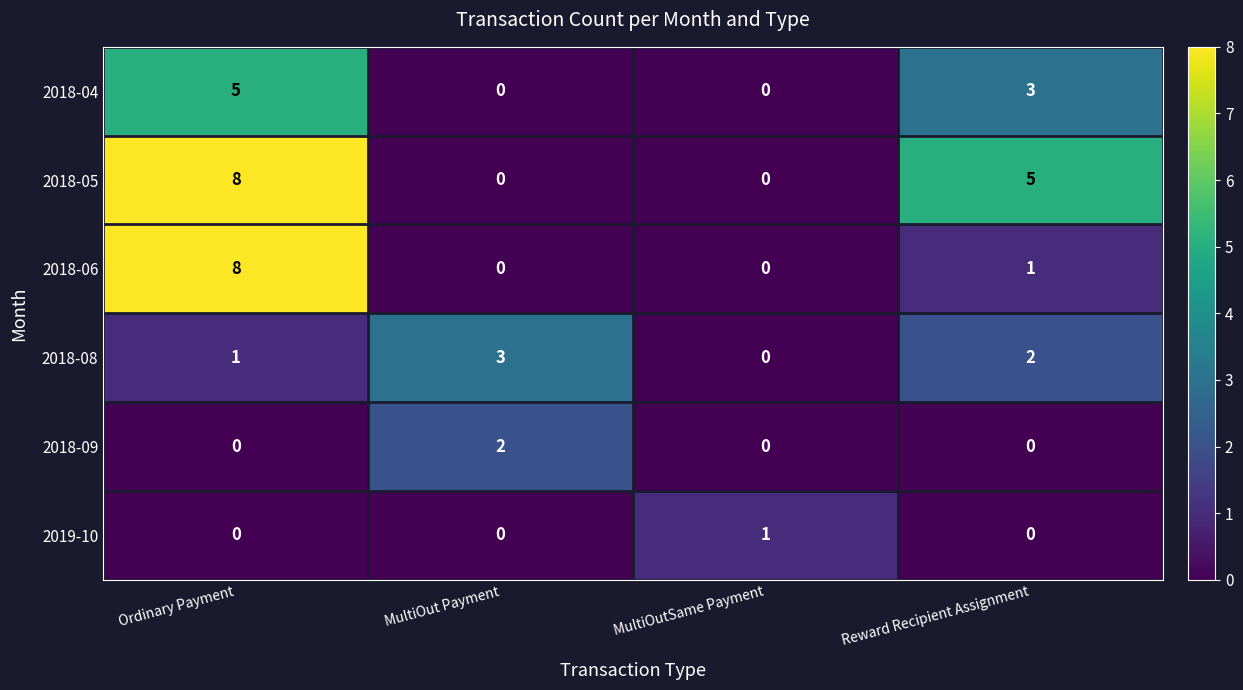

Which series has the largest total across all categories?

2018-05